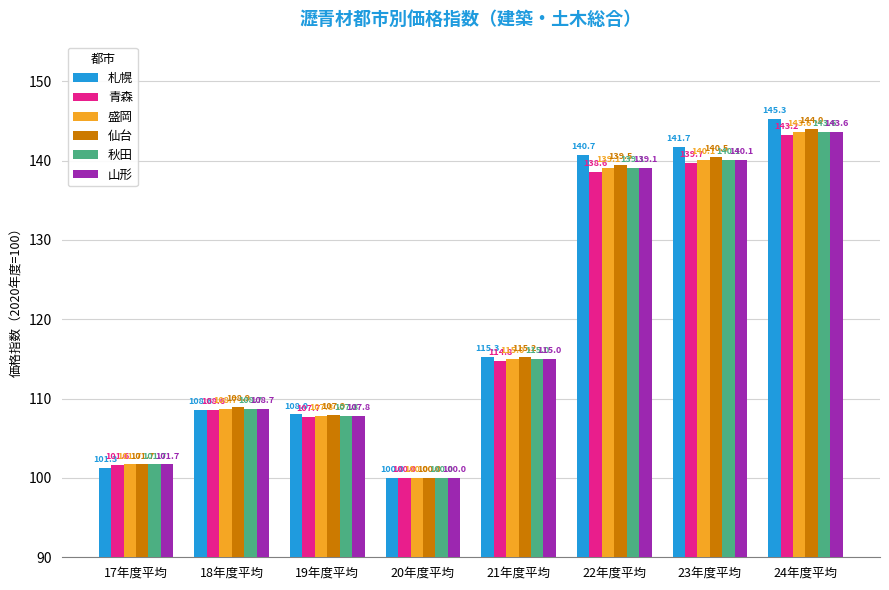

At which label is 山形 closest to 121?

21年度平均